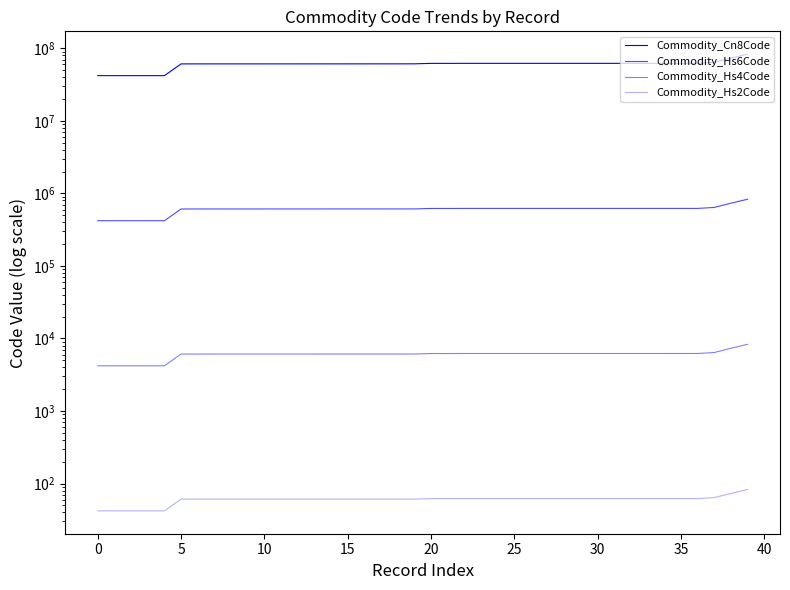

What is the difference between the maximum and minimum values in the Commodity_Hs6Code series?

410779